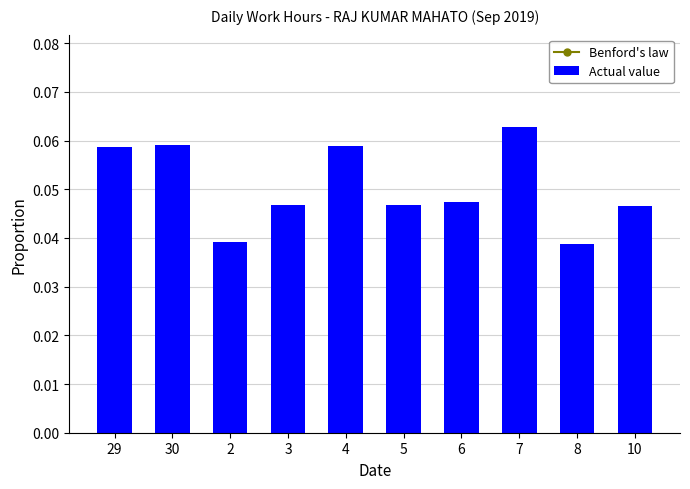

Rank the categories by Actual value value from lowest to highest.

8, 2, 10, 3, 5, 6, 29, 4, 30, 7